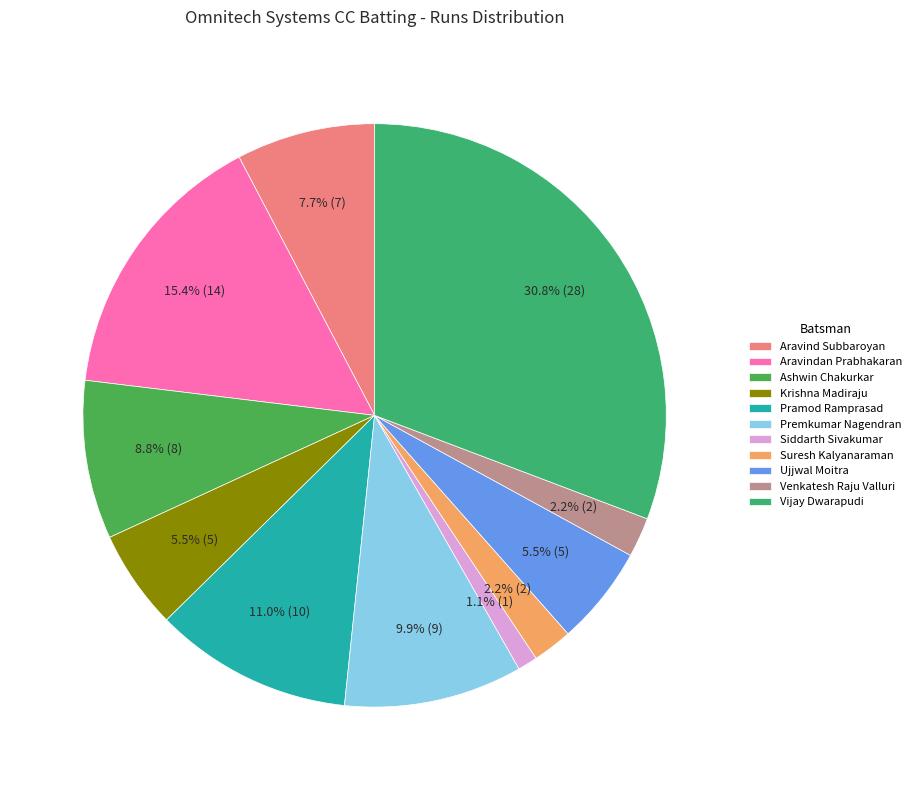

Which slice is the smallest?

Siddarth Sivakumar